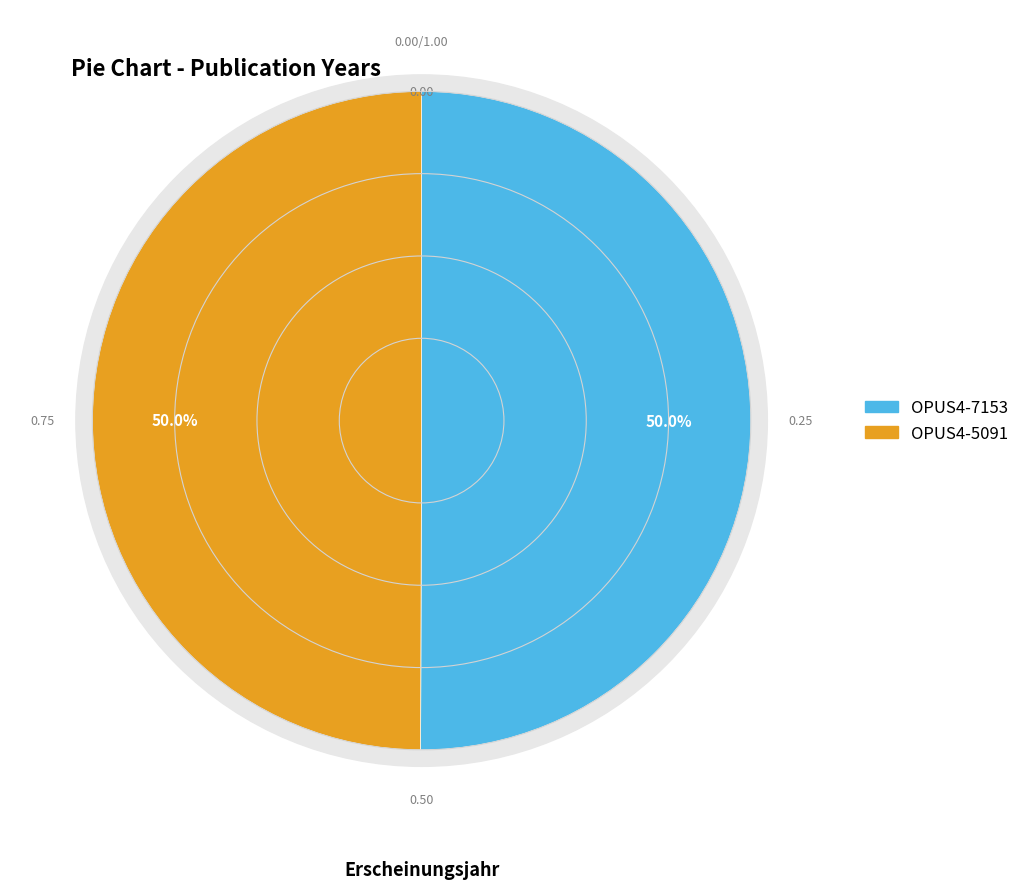

Rank the categories by value from highest to lowest.

OPUS4-7153, OPUS4-5091